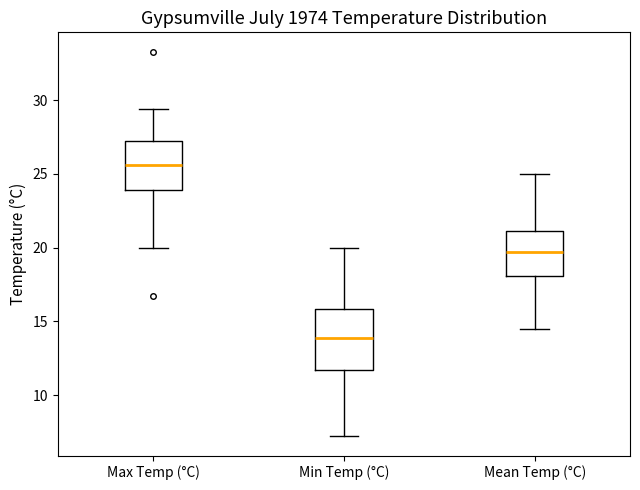

Reading left to right, transcribe this box plot: for each box, give where its median line is, the range the box spans, and where its two whiskers end, as read against the y-axis. The values are not printed on the chart, so give them approximately, as read against the axis.

Max Temp (°C): median 25.5, box 24.0 to 27.5, whiskers 20.0 to 29.5
Min Temp (°C): median 14.0, box 11.5 to 16.0, whiskers 7.0 to 20.0
Mean Temp (°C): median 19.5, box 18.0 to 21.0, whiskers 14.5 to 25.0